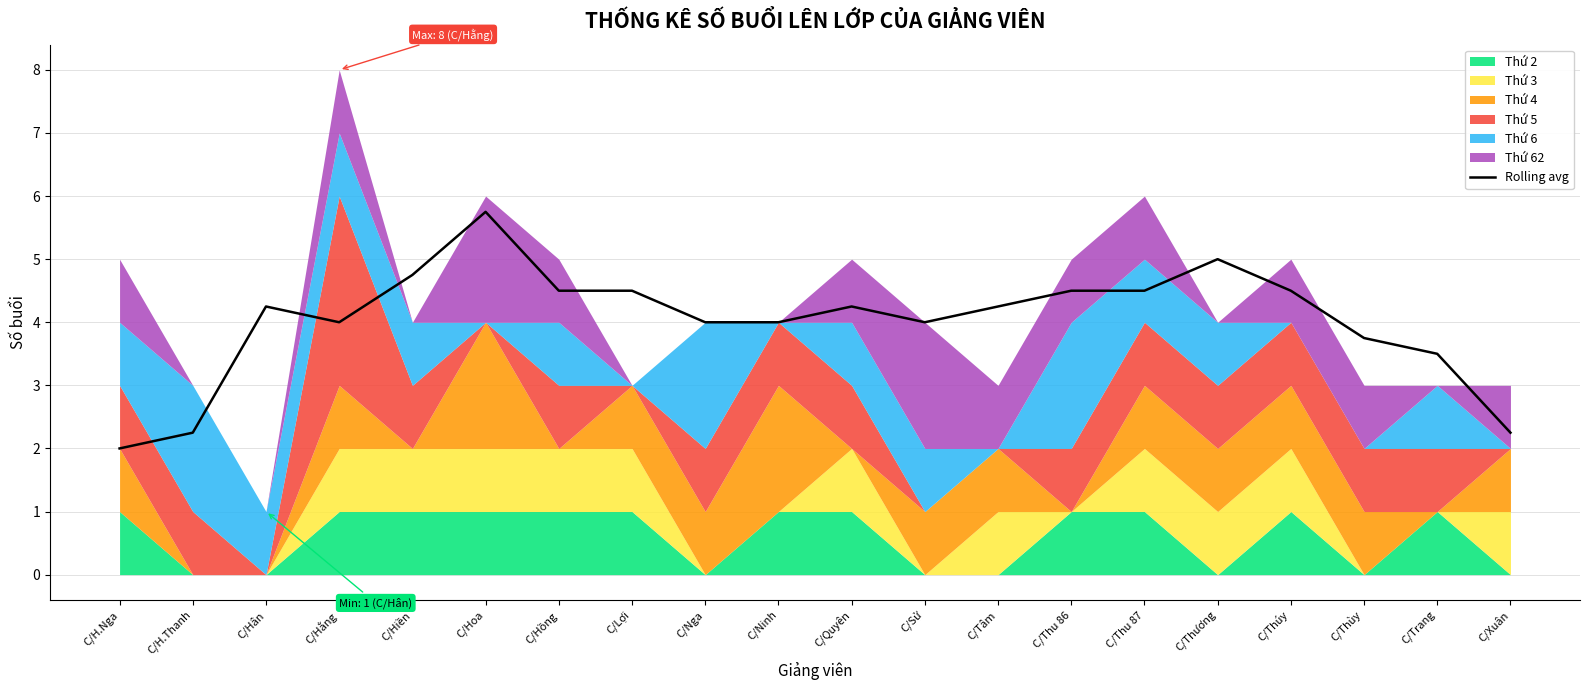

Rank the categories by value from highest to lowest.

C/Hoa, C/Thương, C/Hiền, C/Hồng, C/Lợi, C/Thu 86, C/Thu 87, C/Thúy, C/Hân, C/Quyên, C/Tâm, C/Hằng, C/Nga, C/Ninh, C/Sử, C/Thùy, C/Trang, C/H.Thanh, C/Xuân, C/H.Nga